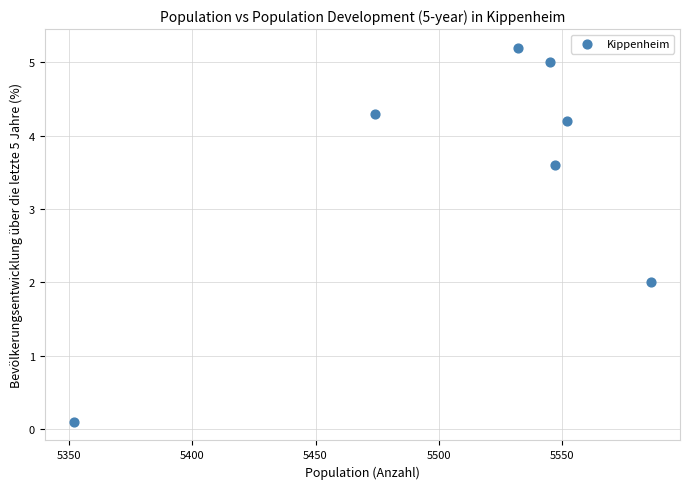

What is the average X value?

5512.6